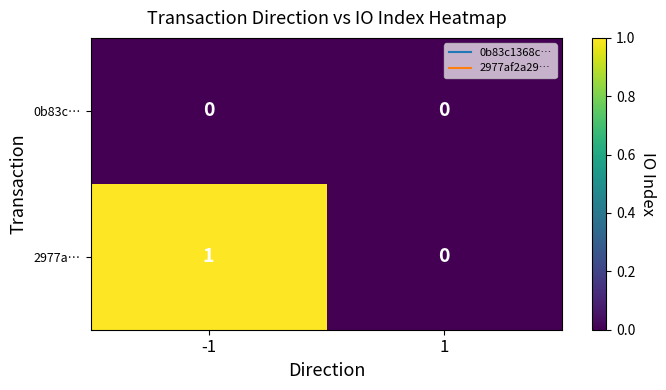

Reading left to right, transcribe all the data shown in this chart.

0b83c…: 0	0
2977a…: 1	0